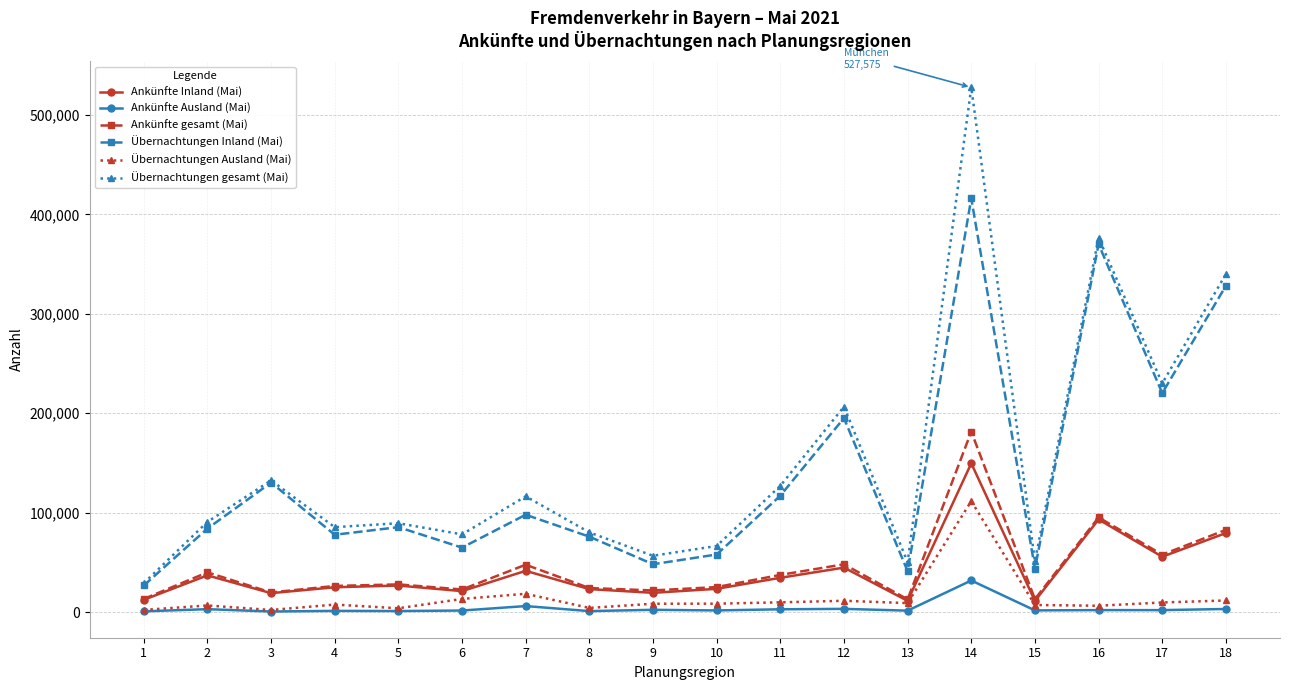

List the series in order of their peak value, lowest first.

Ankünfte Ausland (Mai), Übernachtungen Ausland (Mai), Ankünfte Inland (Mai), Ankünfte gesamt (Mai), Übernachtungen Inland (Mai), Übernachtungen gesamt (Mai)